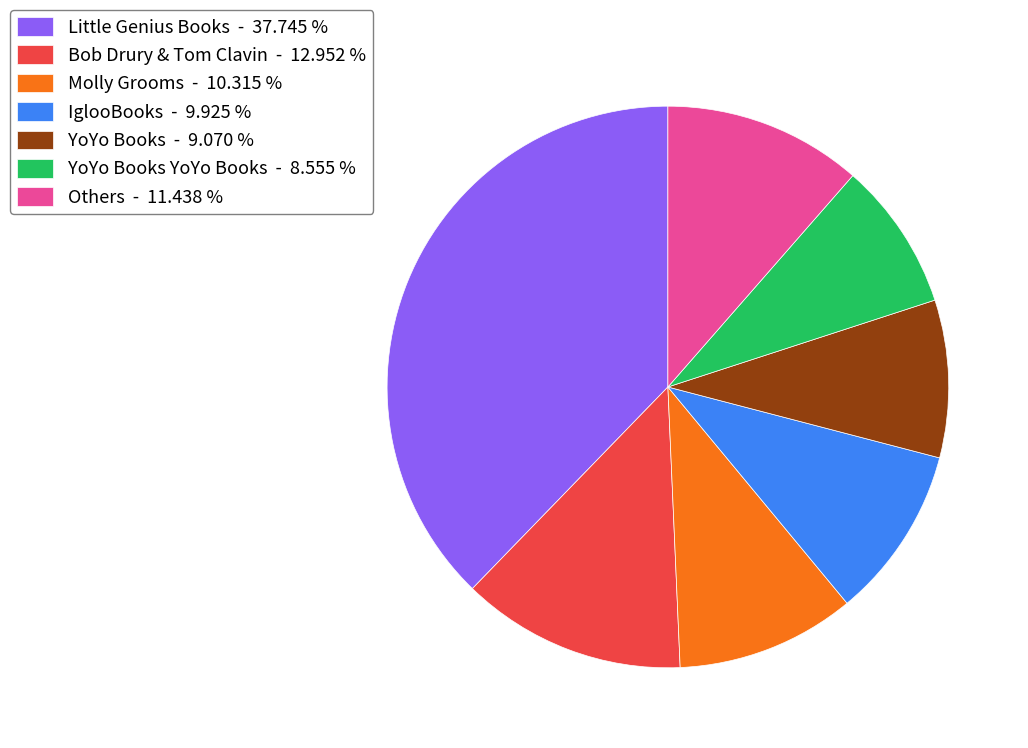

Is there any slice that represents more than half of the pie?

No